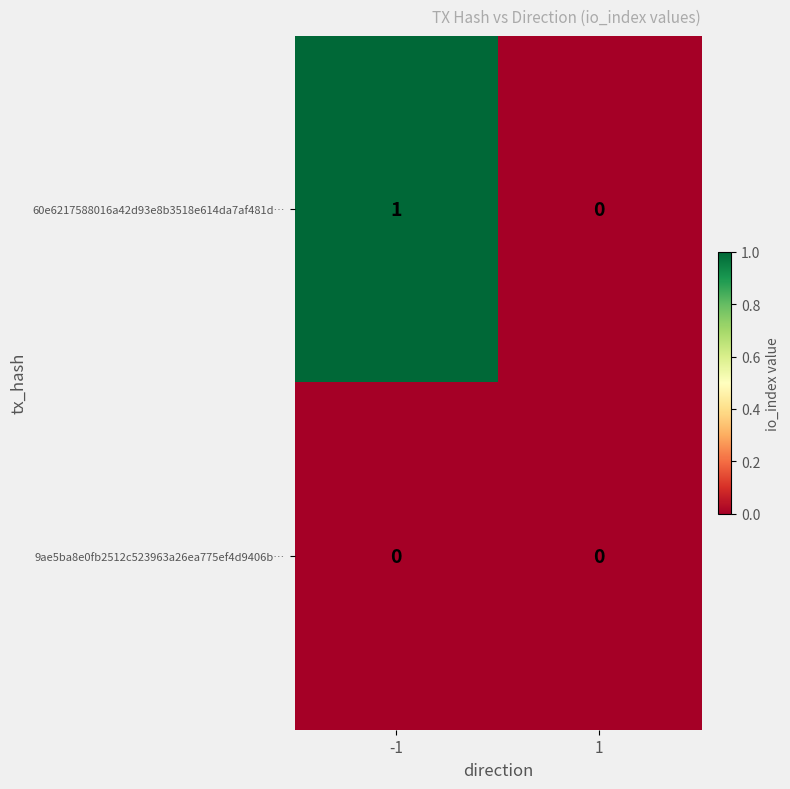

Which series has the largest total across all categories?

60e6217588016a42d93e8b3518e614da7af481d…